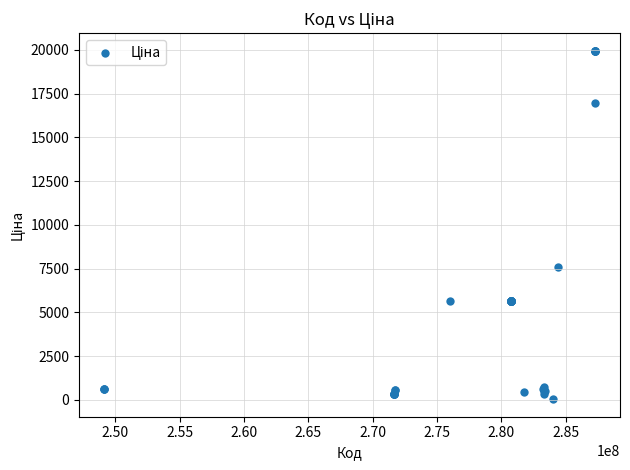

What Y value in the scatter plot is closest to 9998?

7596.5